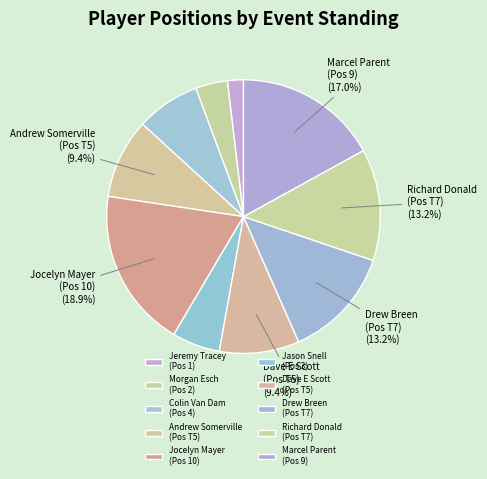

How many slices are in this pie chart?

10